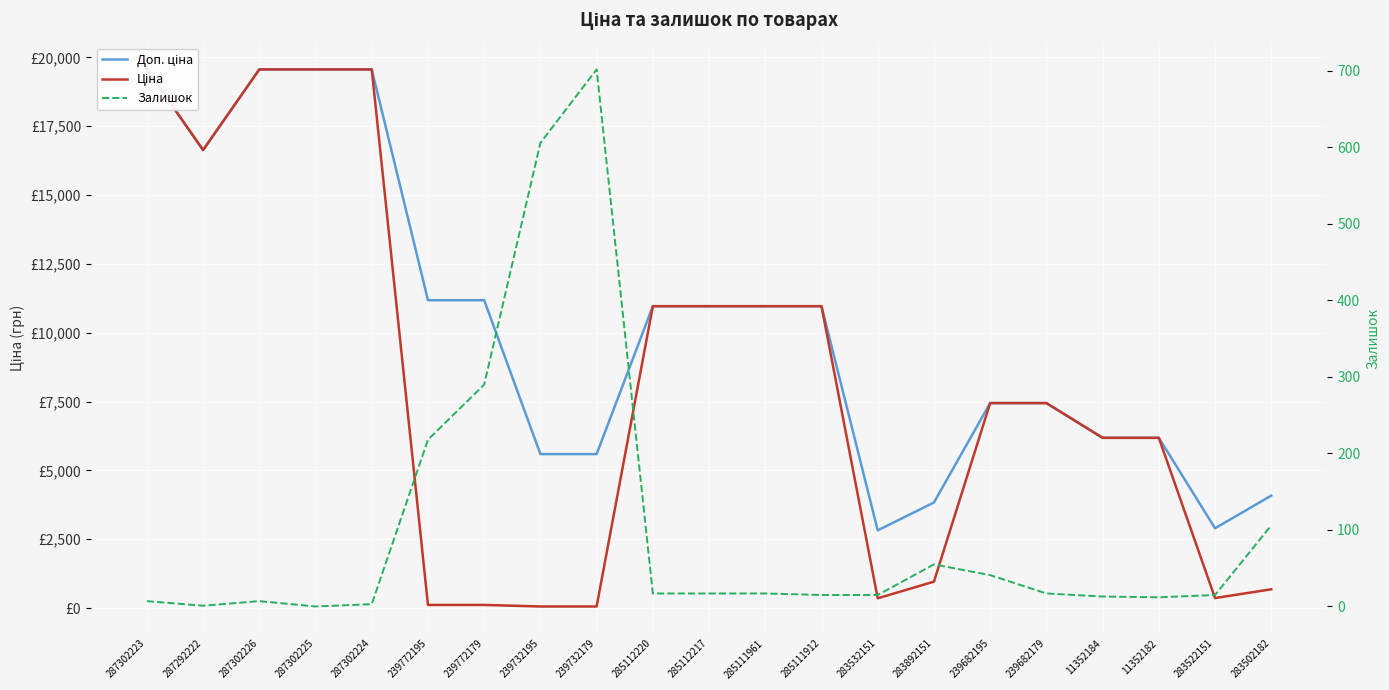

True or false: Ціна has a value of 2961.6 at 285112220.

False